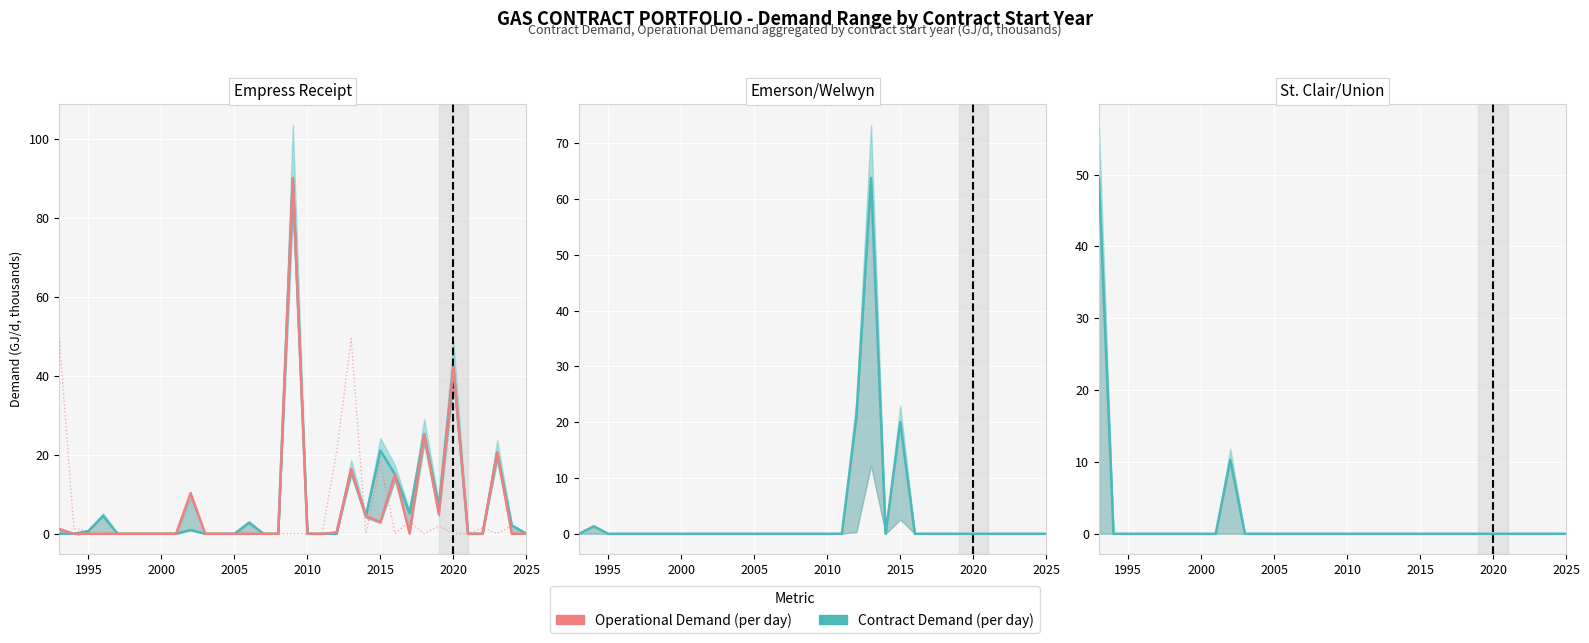

Is it true that Contract Demand (GJ/d) equals 34.4 at 18?

False